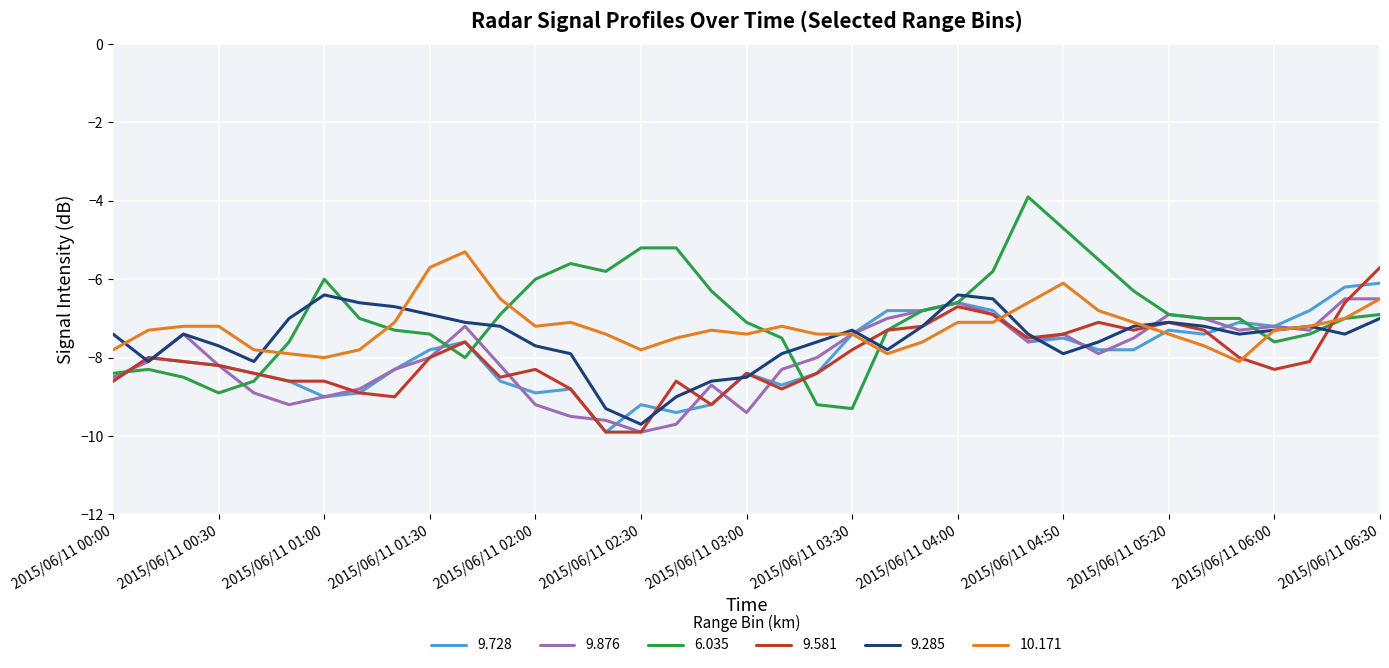

Does the chart display data point markers on the line(s)?

No